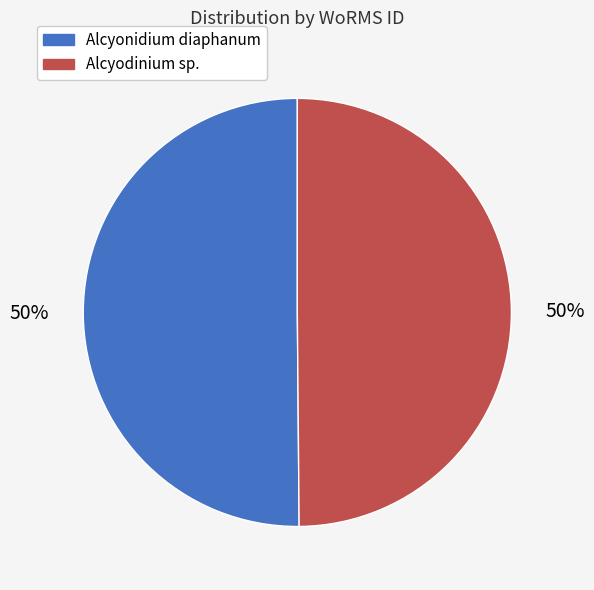

Do Alcyodinium sp. and Alcyonidium diaphanum together represent more than half of the pie?

Yes